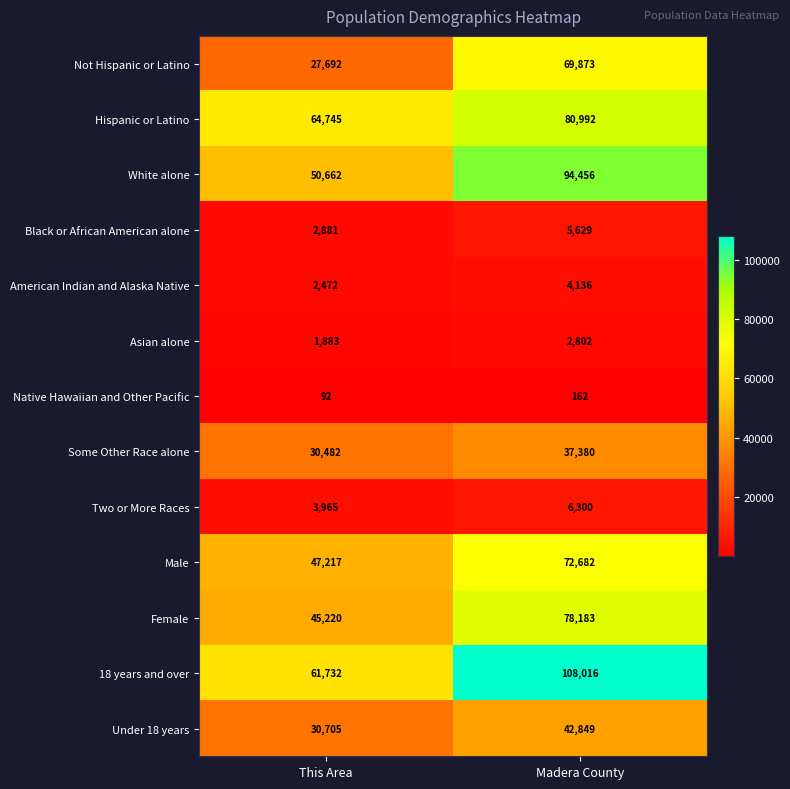

Which series changed the most between This Area and Madera County?

18 years and over